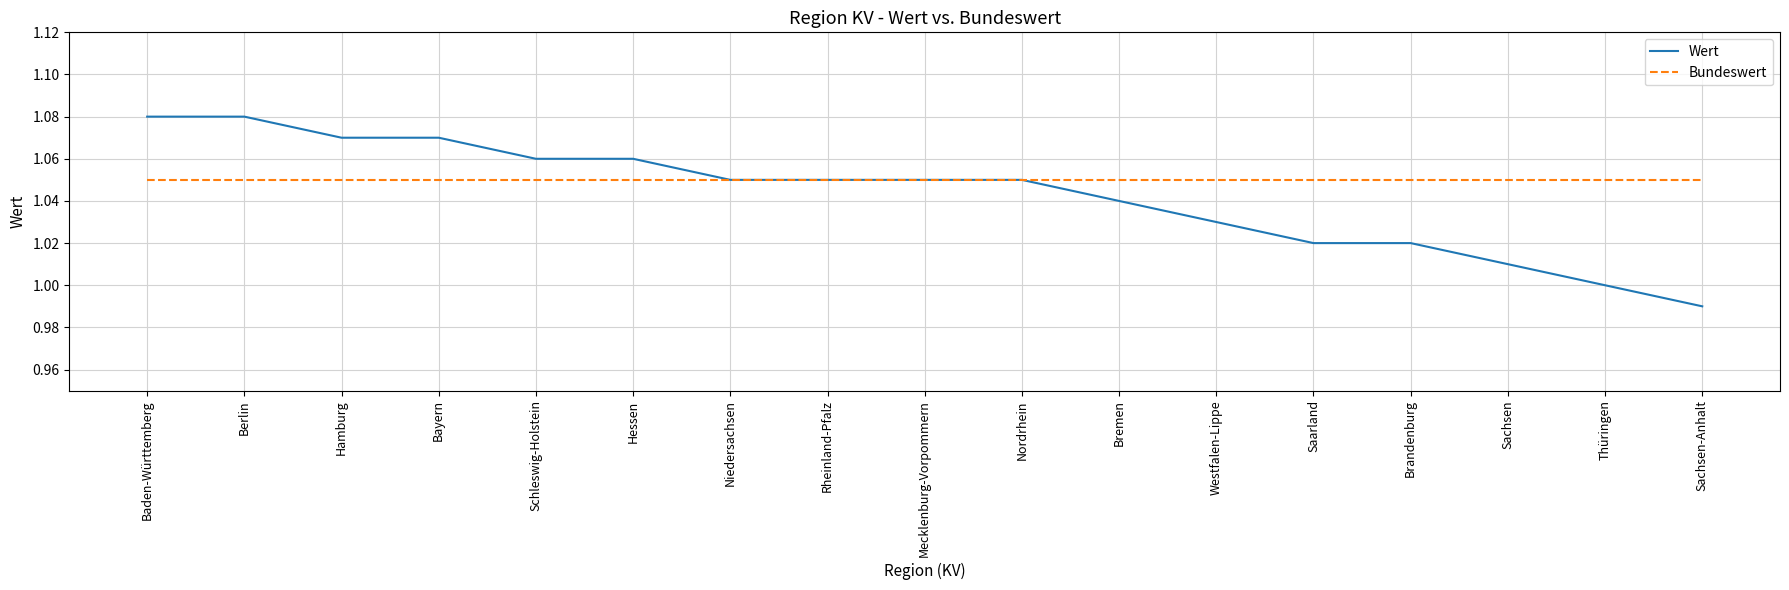

Which series has the largest range (max minus min)?

Wert